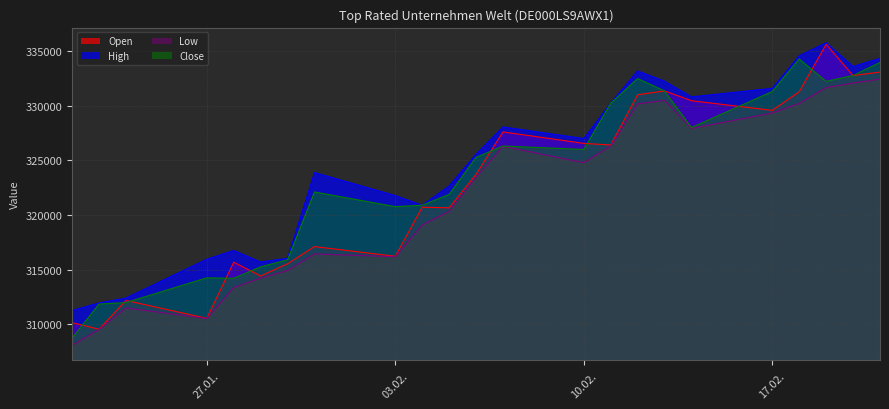

What is the value of the Open point at the 17th from the left?

331345